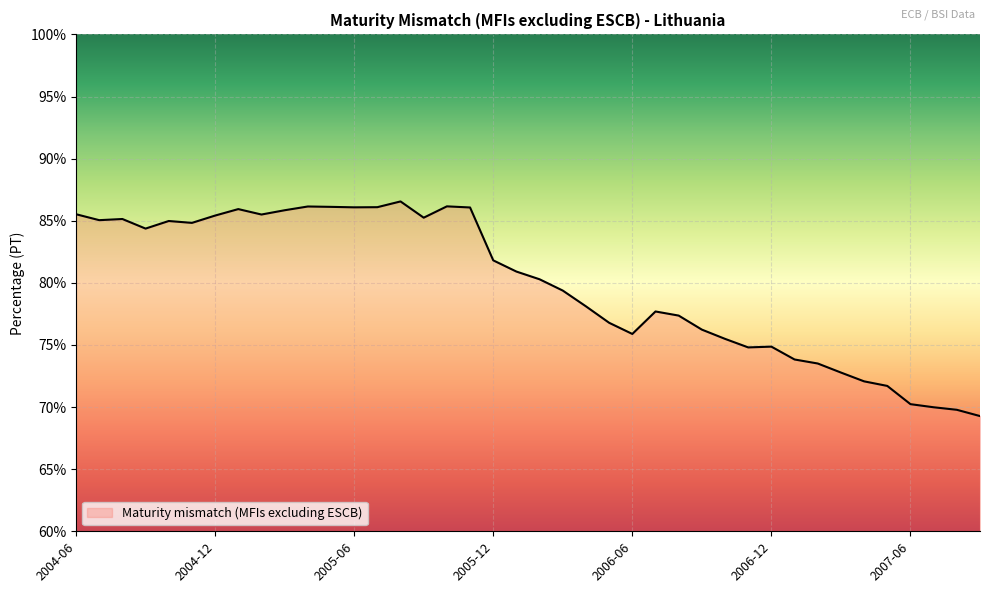

What is the smallest value displayed?

69.3